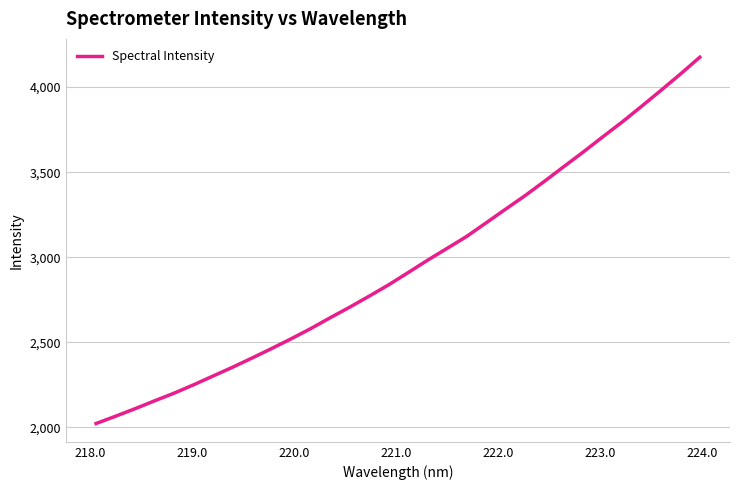

What is the minimum value shown in the chart?

2022.7